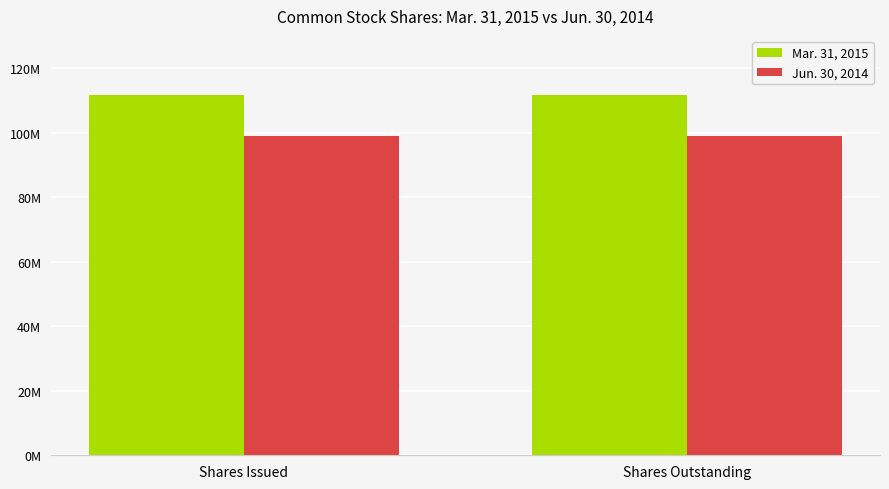

What is the sum of the Mar. 31, 2015 values at Shares Issued and Shares Outstanding?

223324310